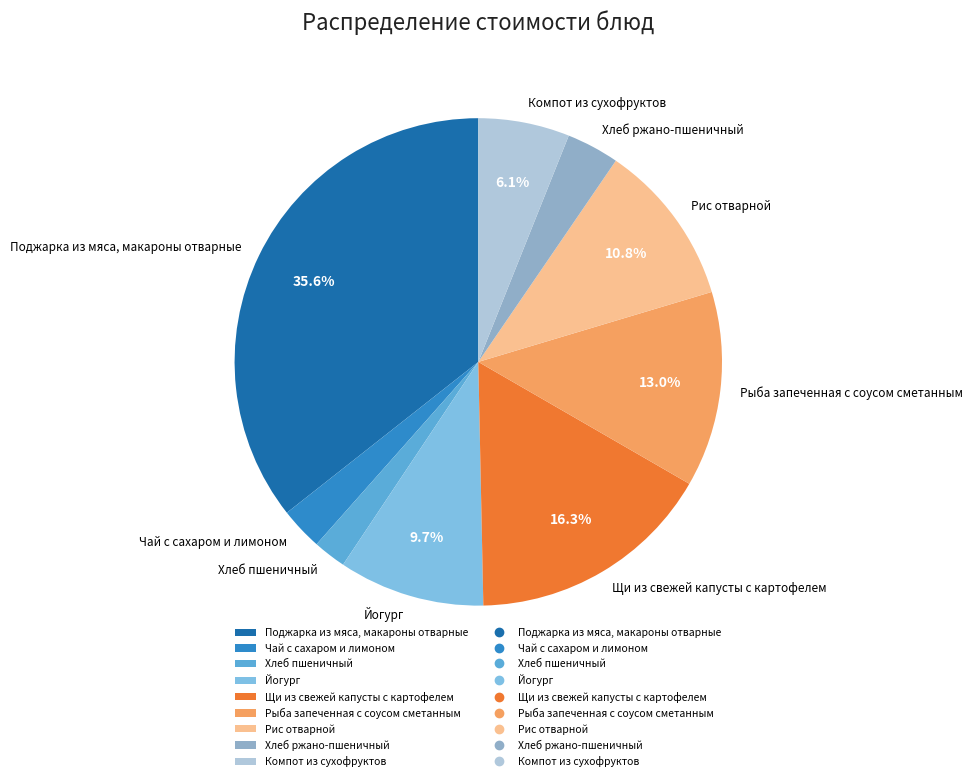

Count the number of slices in the pie.

9